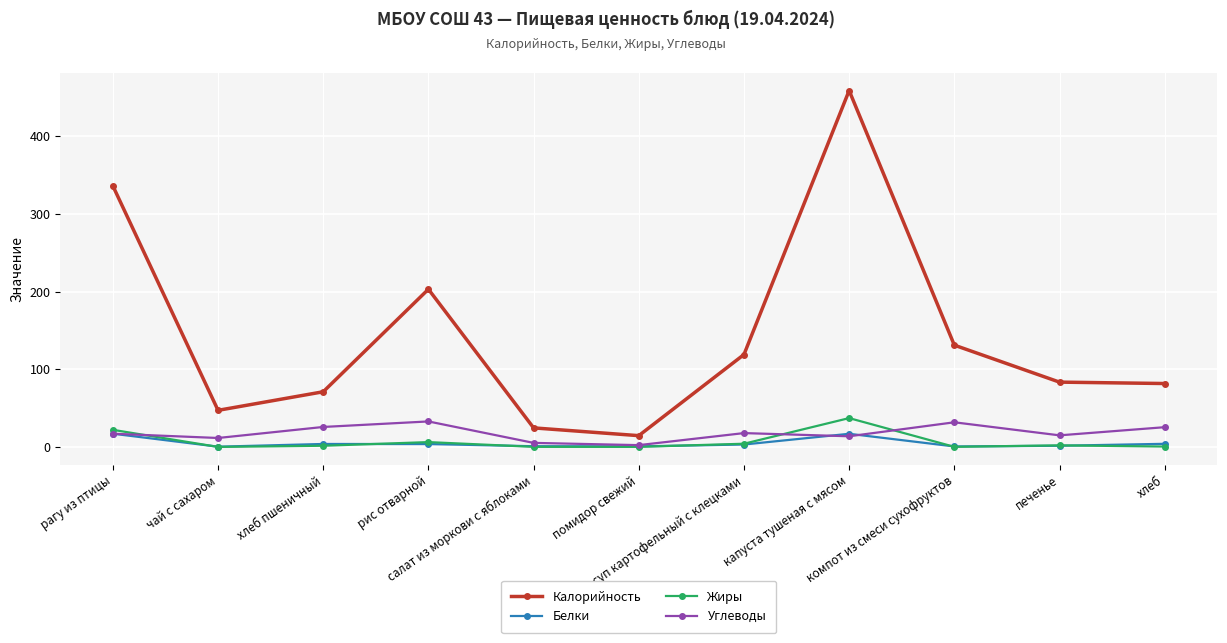

How many lines are shown in the chart?

4